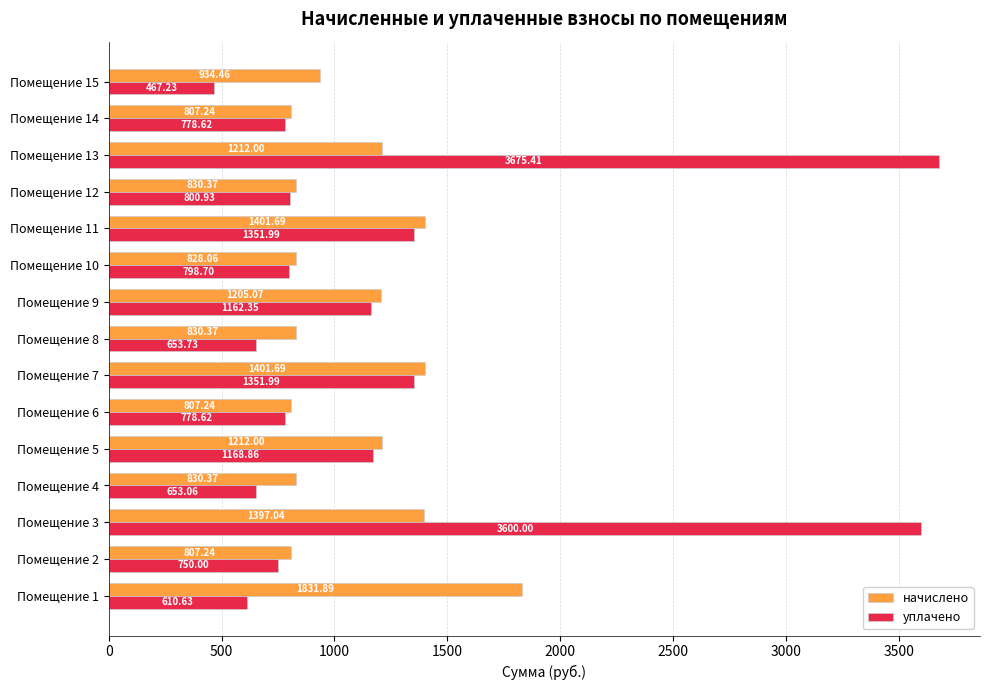

At which category is the sum across all series the highest?

Помещение 3